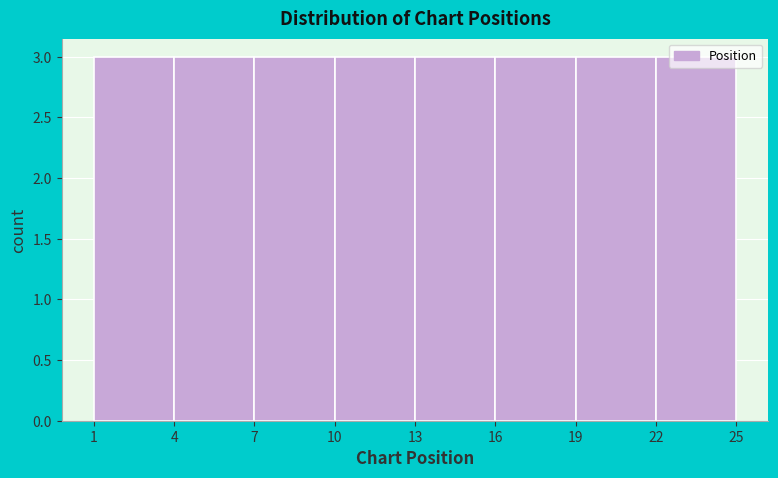

How tall is the bar that spans 13 to 16 on the x-axis? The values are not printed on the chart, so give them approximately, as read against the axis.

3